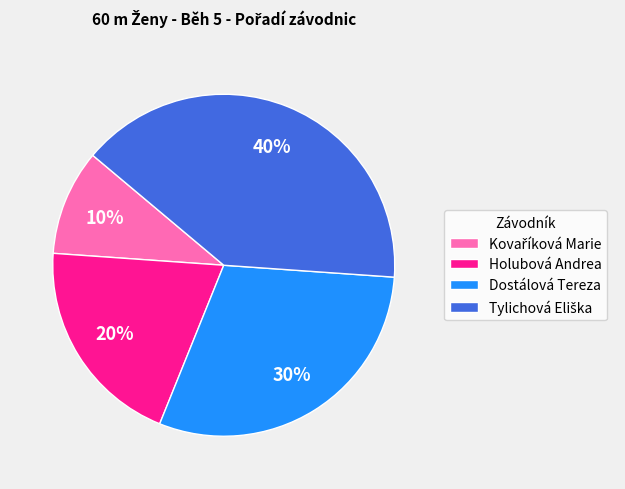

Is there any slice that represents more than half of the pie?

No